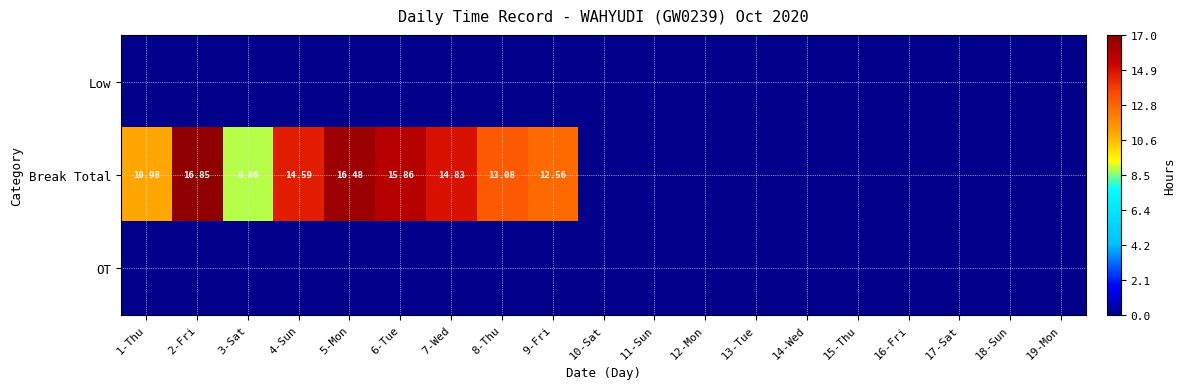

True or false: Break Total has a value of -7.1 at 12-Mon.

False